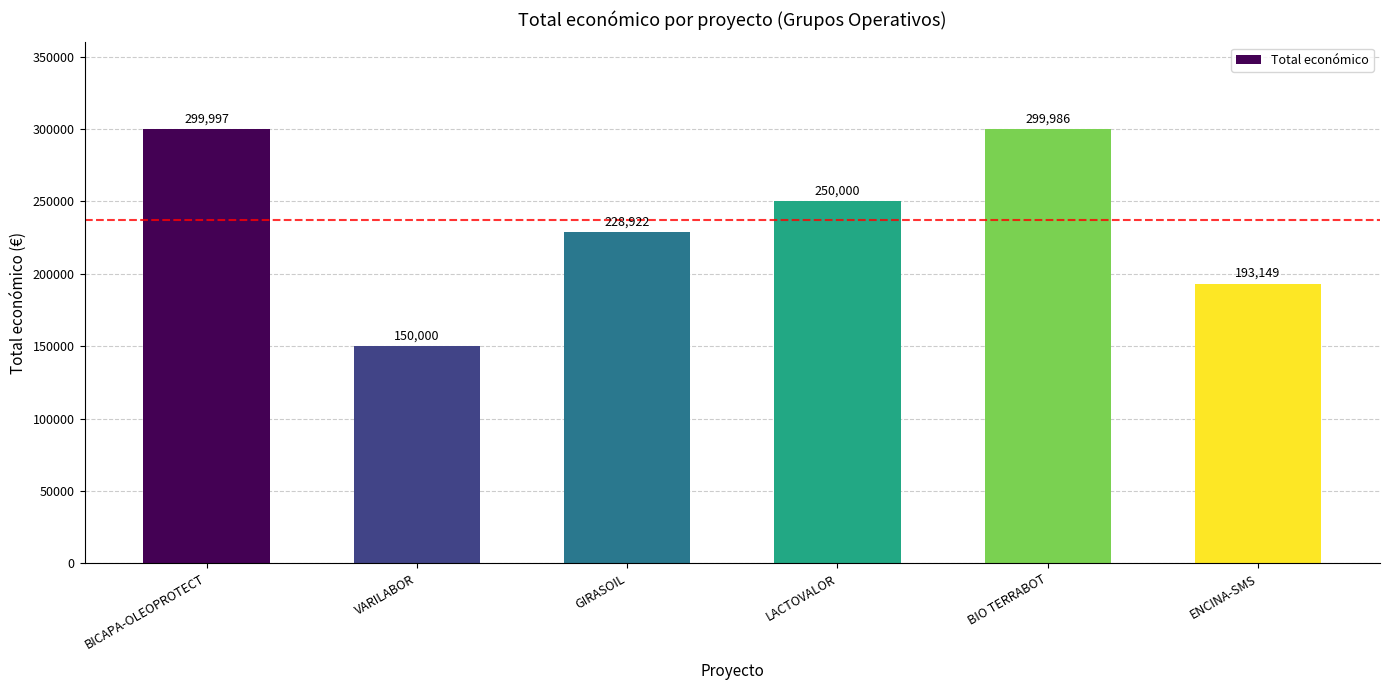

List the labels in order of value, smallest first.

VARILABOR, ENCINA-SMS, GIRASOIL, LACTOVALOR, BIO TERRABOT, BICAPA-OLEOPROTECT